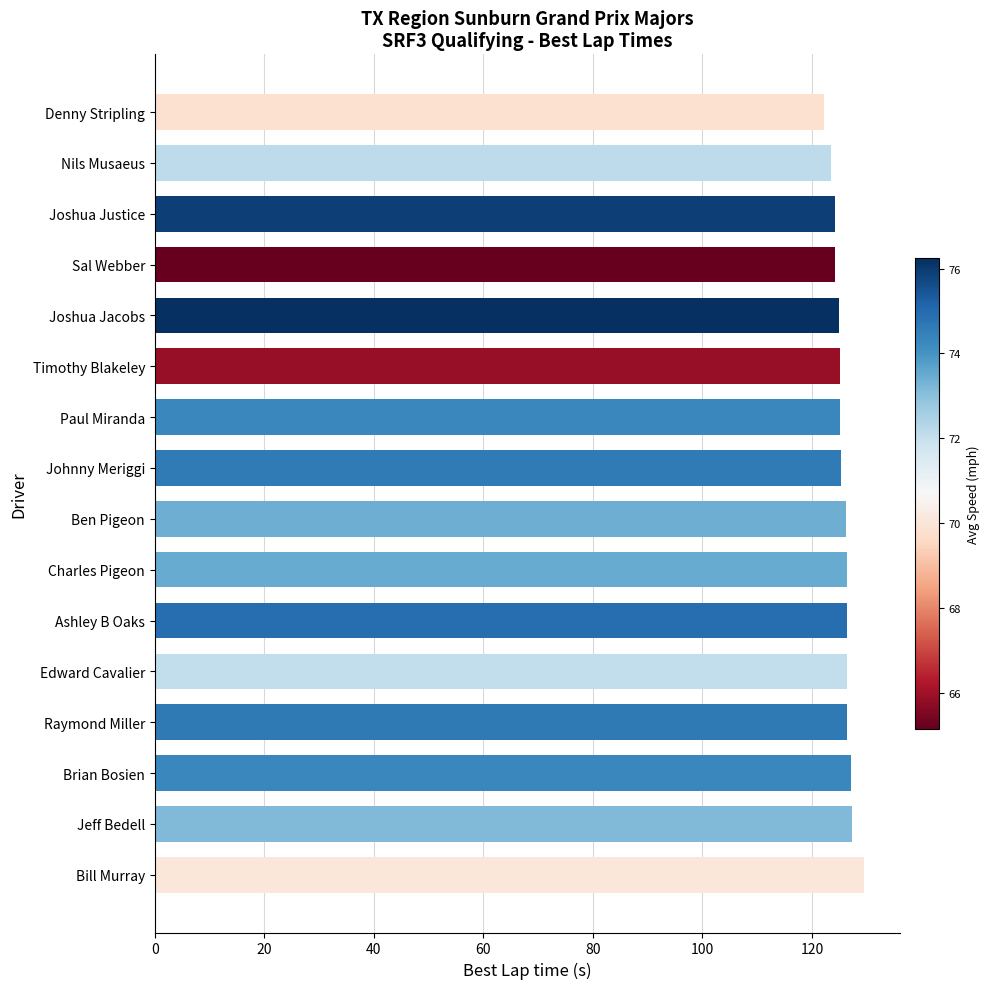

Approximately how many times larger is the value at Ashley B Oaks compared to Timothy Blakeley?

1.0